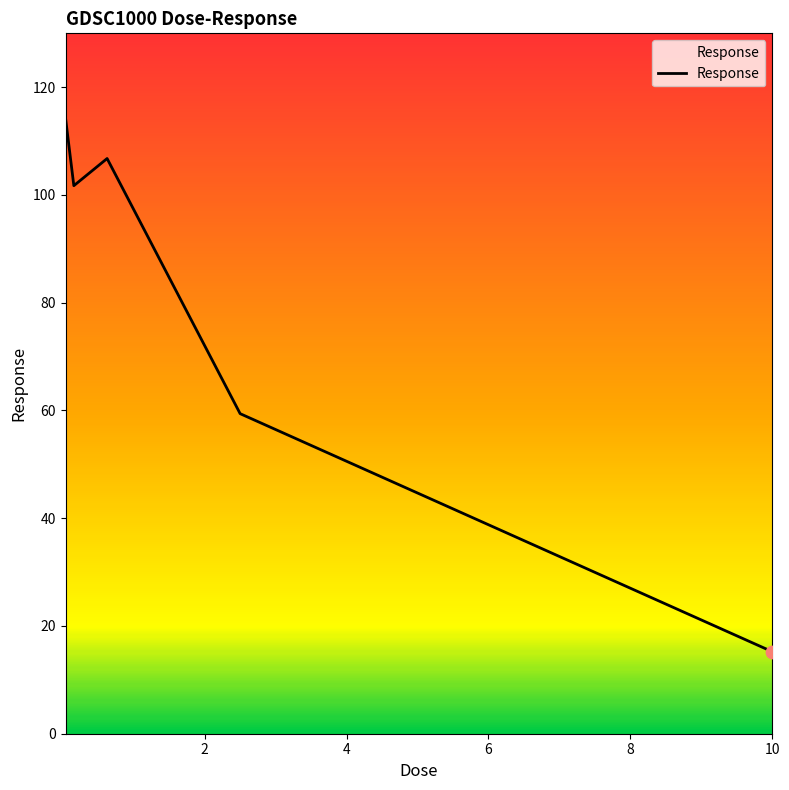

How many interior local peaks (higher than both neighbors) does the data have?

1